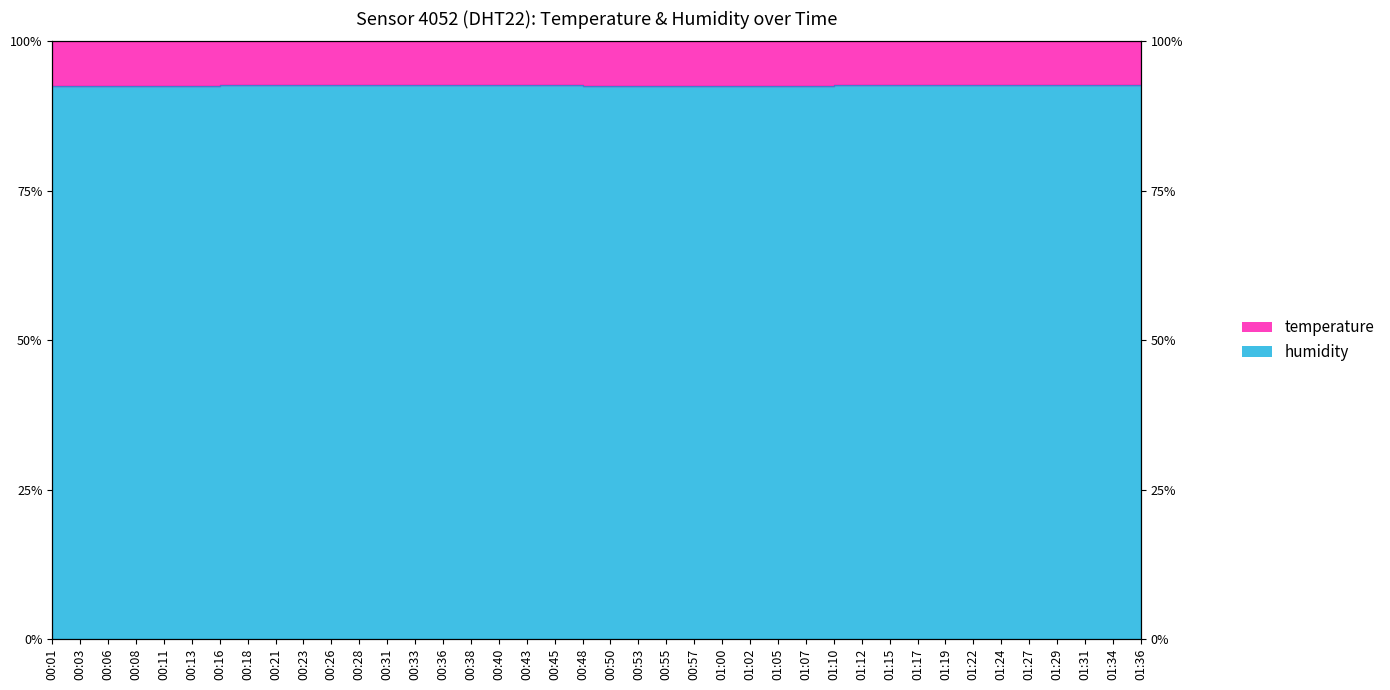

At which category does the chart reach its minimum across all series?

00:01